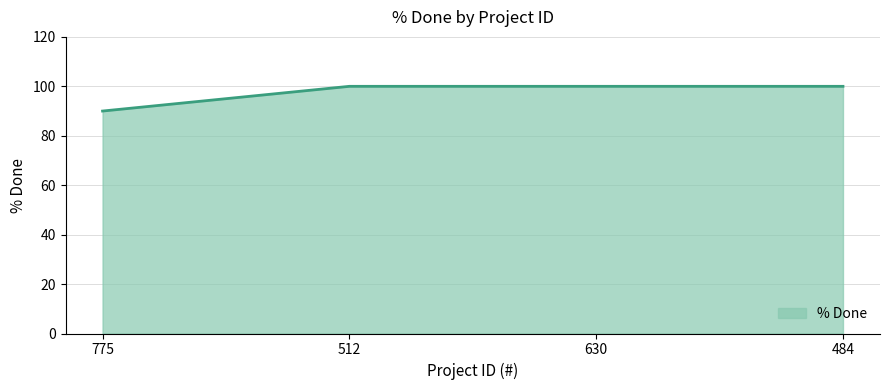

What is the difference between the values at 484 and 775?

10